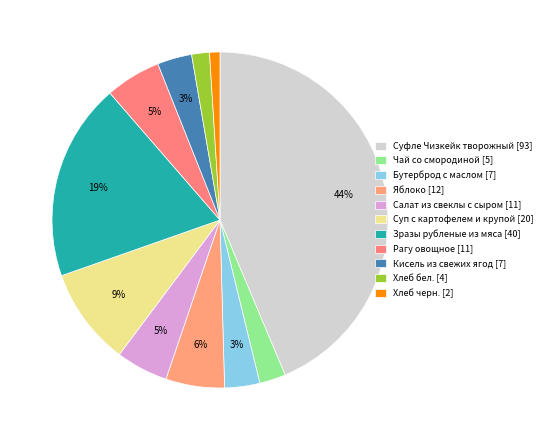

Combined, do Яблоко and Бутерброд с маслом account for over 50%?

No